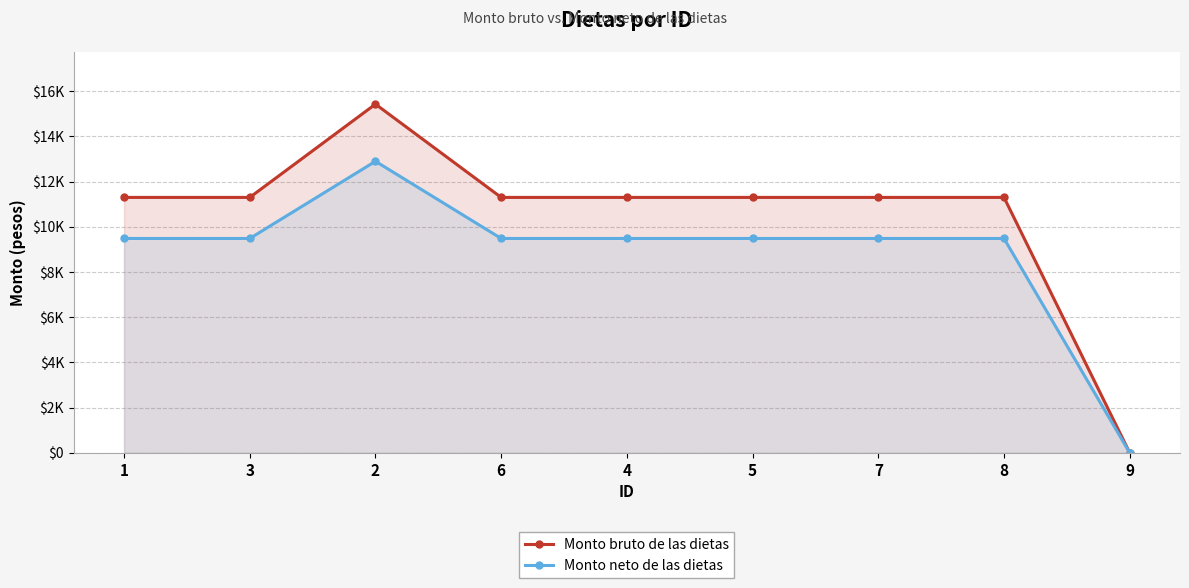

Where is Monto neto de las dietas nearest to the value 6448?

1